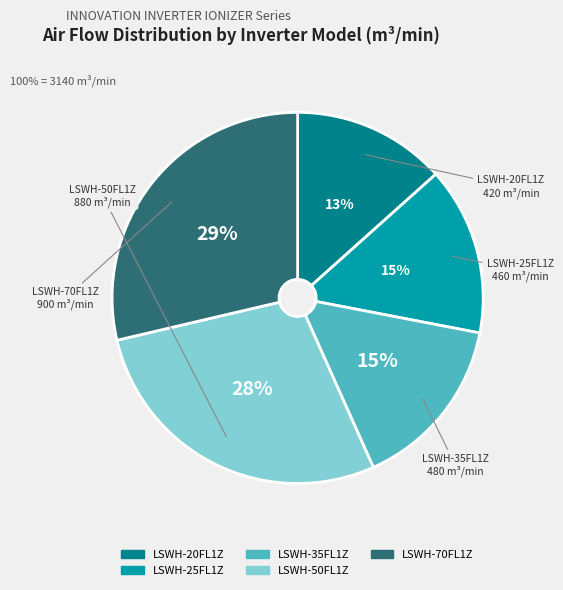

Which category has the biggest portion of the pie?

LSWH-70FL1Z